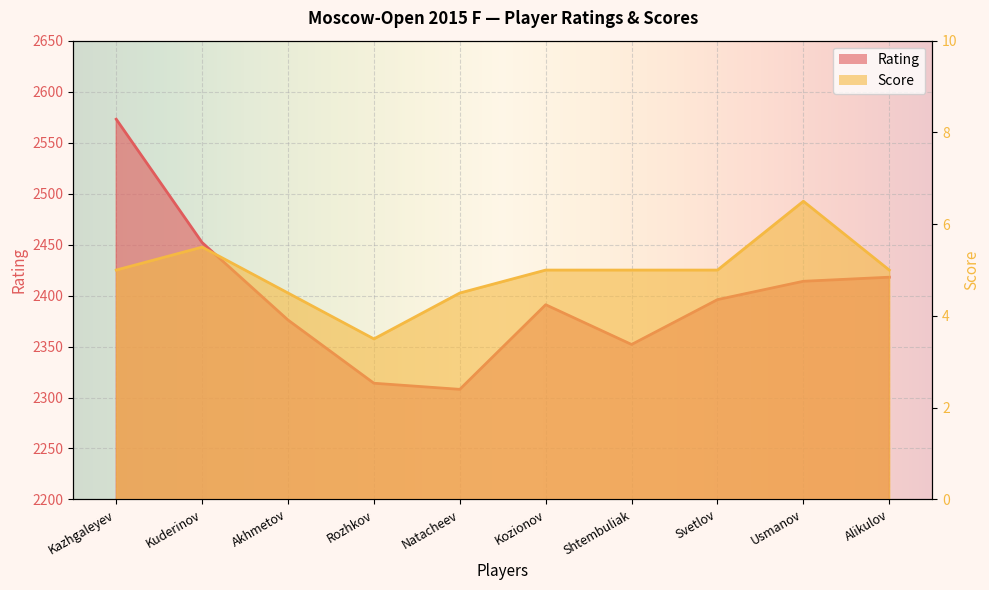

At which category is the sum across all series the highest?

Kazhgaleyev